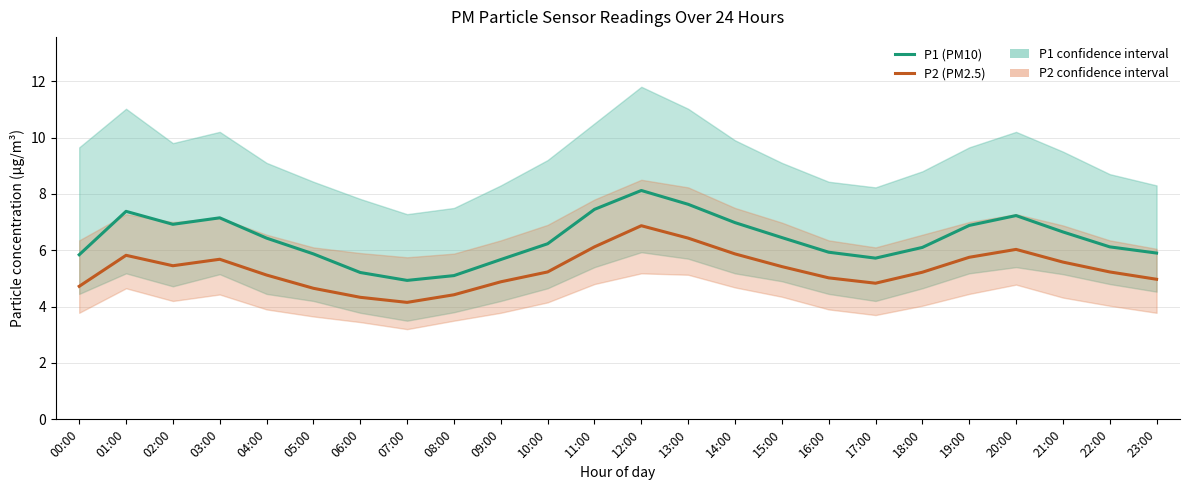

What is the average value of the P1 (PM10) series?

6.4